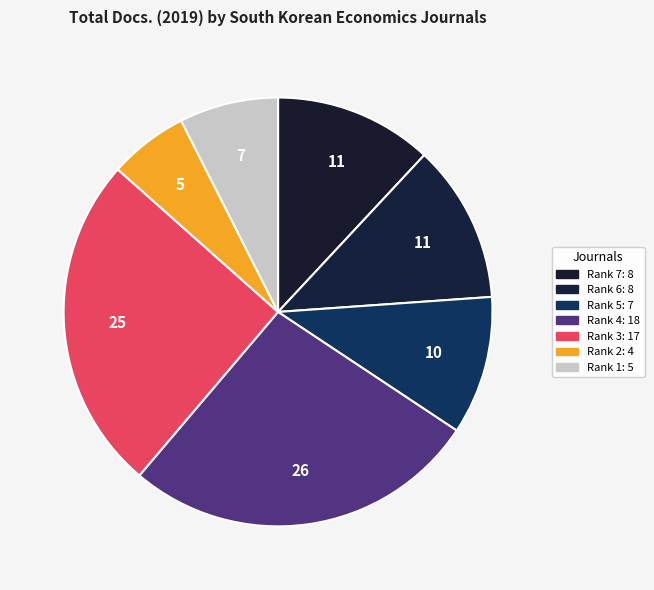

How many slices are in this pie chart?

7